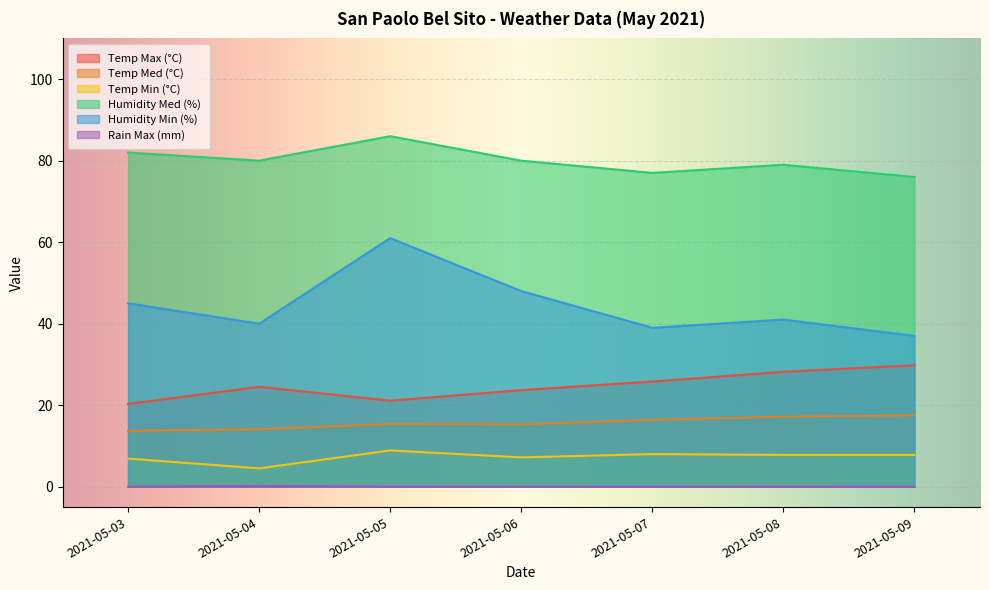

At 2021-05-03, list the series in order from smallest to largest.

Rain Max (mm), Temp Min (°C), Temp Med (°C), Temp Max (°C), Humidity Min (%), Humidity Med (%)